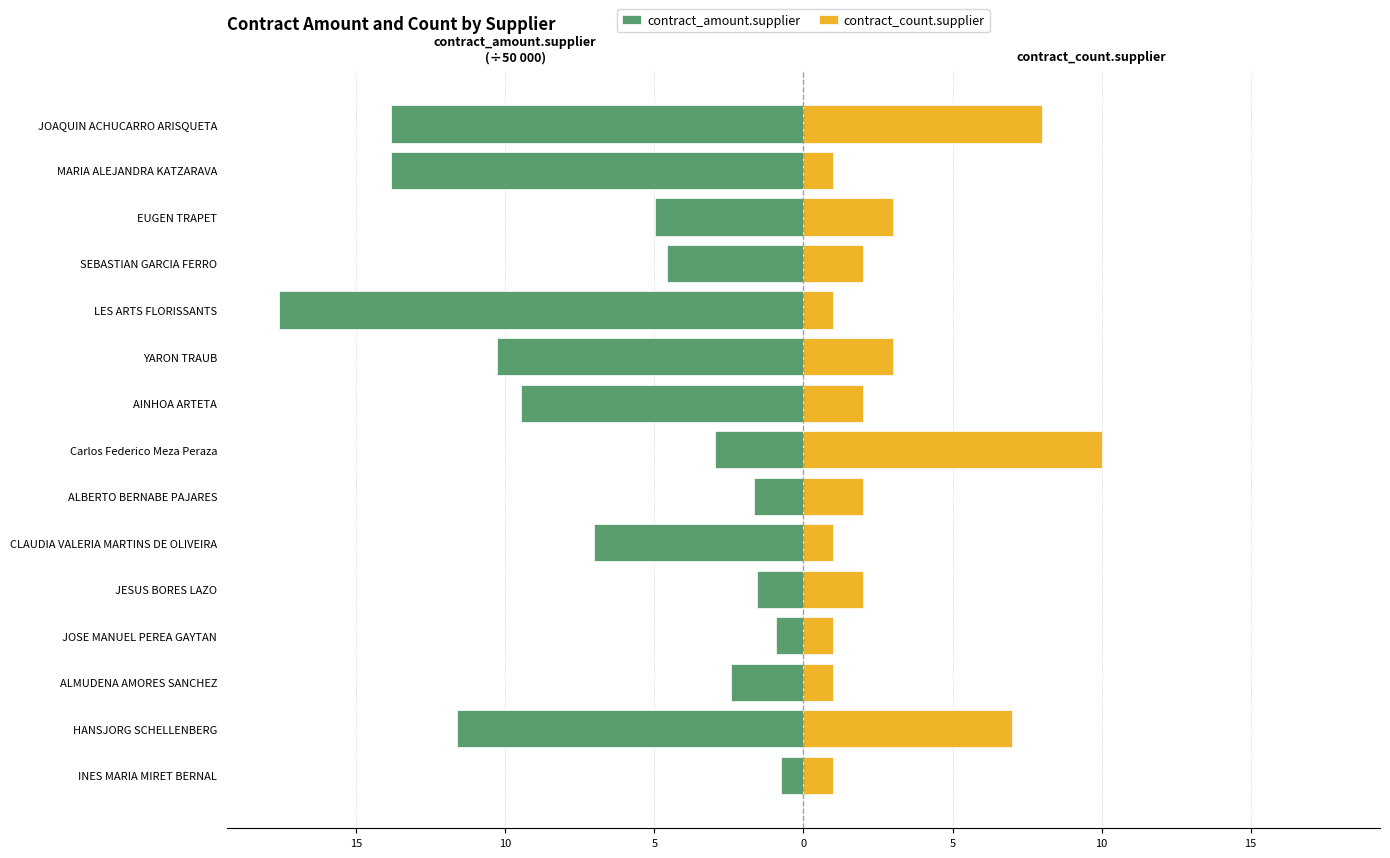

The contract_count.supplier series shows 0.6 at INES MARIA MIRET BERNAL. True or false?

False